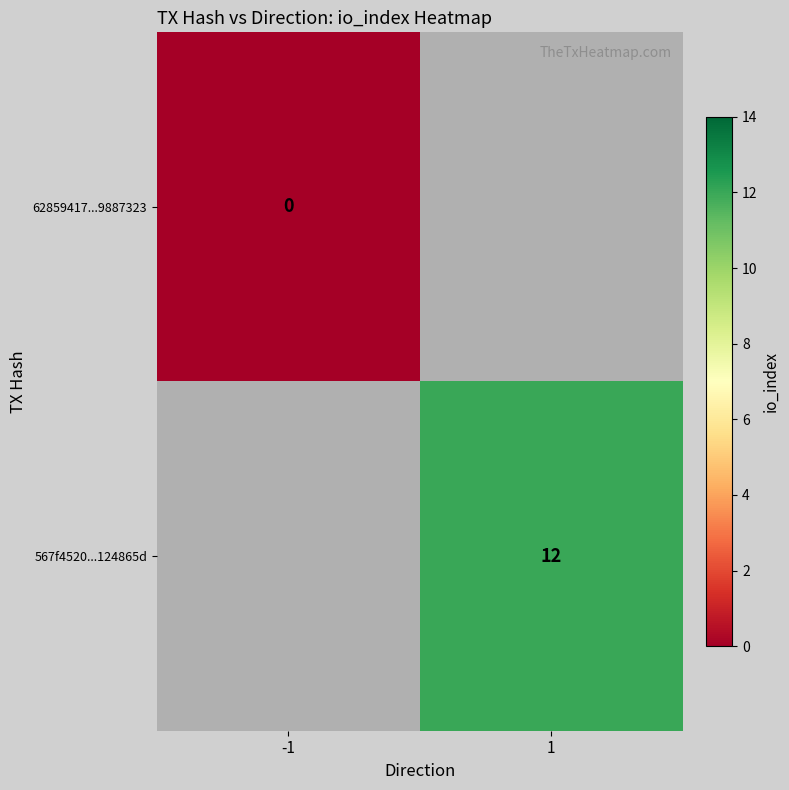

The value of 567f4520...124865d at 1 is 18. True or false?

False